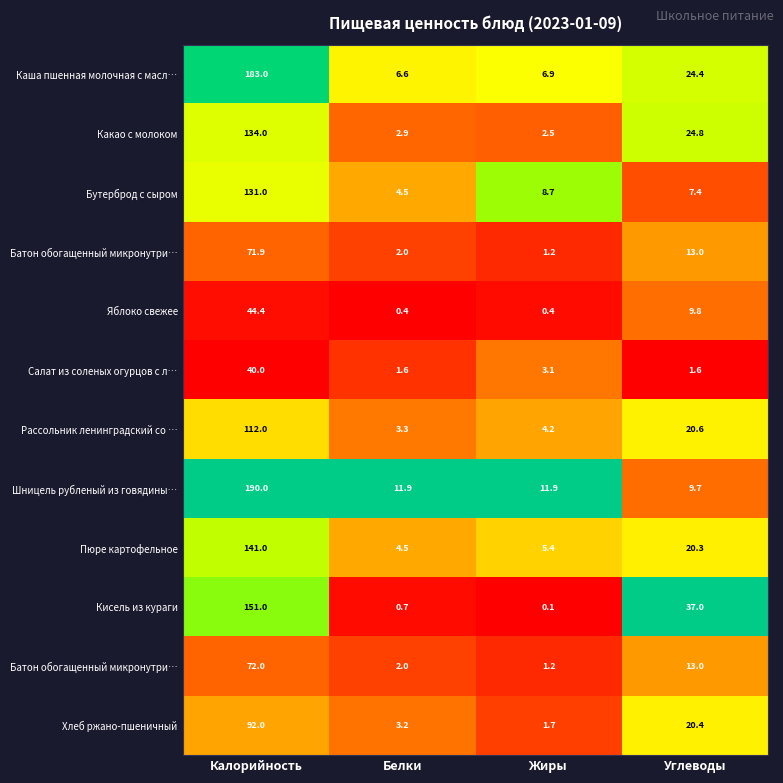

Which label corresponds to the largest value in the chart?

Калорийность